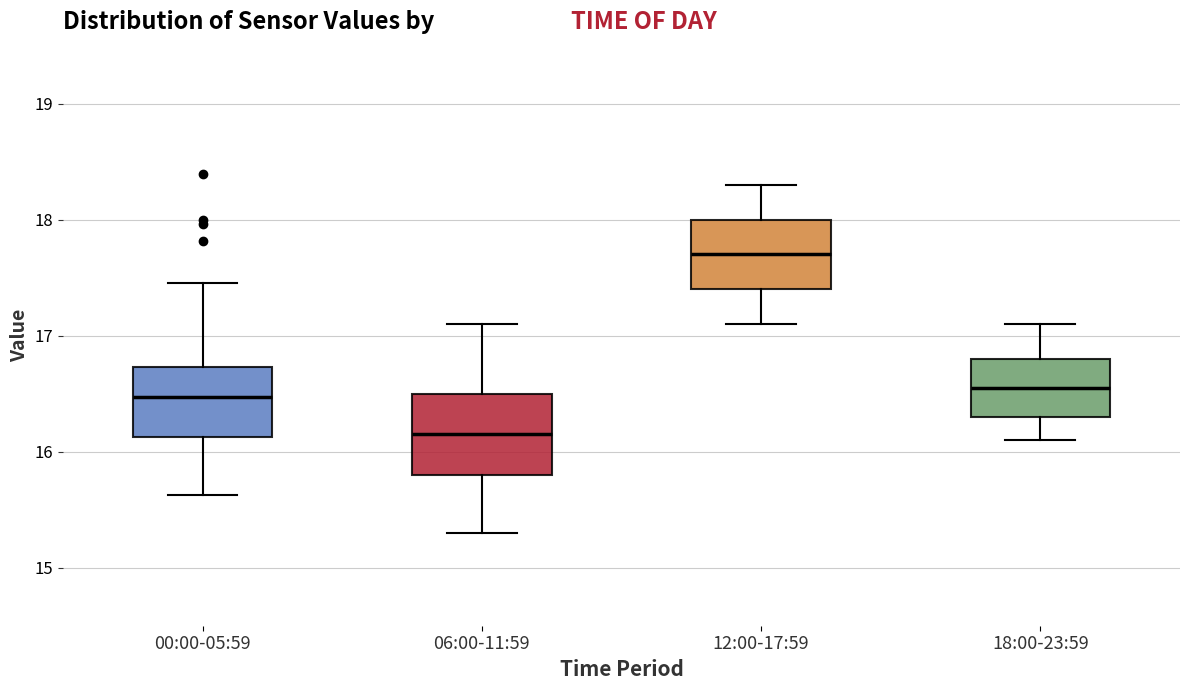

Reading left to right, transcribe this box plot: for each box, give where its median line is, the range the box spans, and where its two whiskers end, as read against the y-axis. The values are not printed on the chart, so give them approximately, as read against the axis.

00:00-05:59: median 16.5, box 16.1 to 16.7, whiskers 15.6 to 17.5
06:00-11:59: median 16.2, box 15.8 to 16.5, whiskers 15.3 to 17.1
12:00-17:59: median 17.7, box 17.4 to 18.0, whiskers 17.1 to 18.3
18:00-23:59: median 16.6, box 16.3 to 16.8, whiskers 16.1 to 17.1